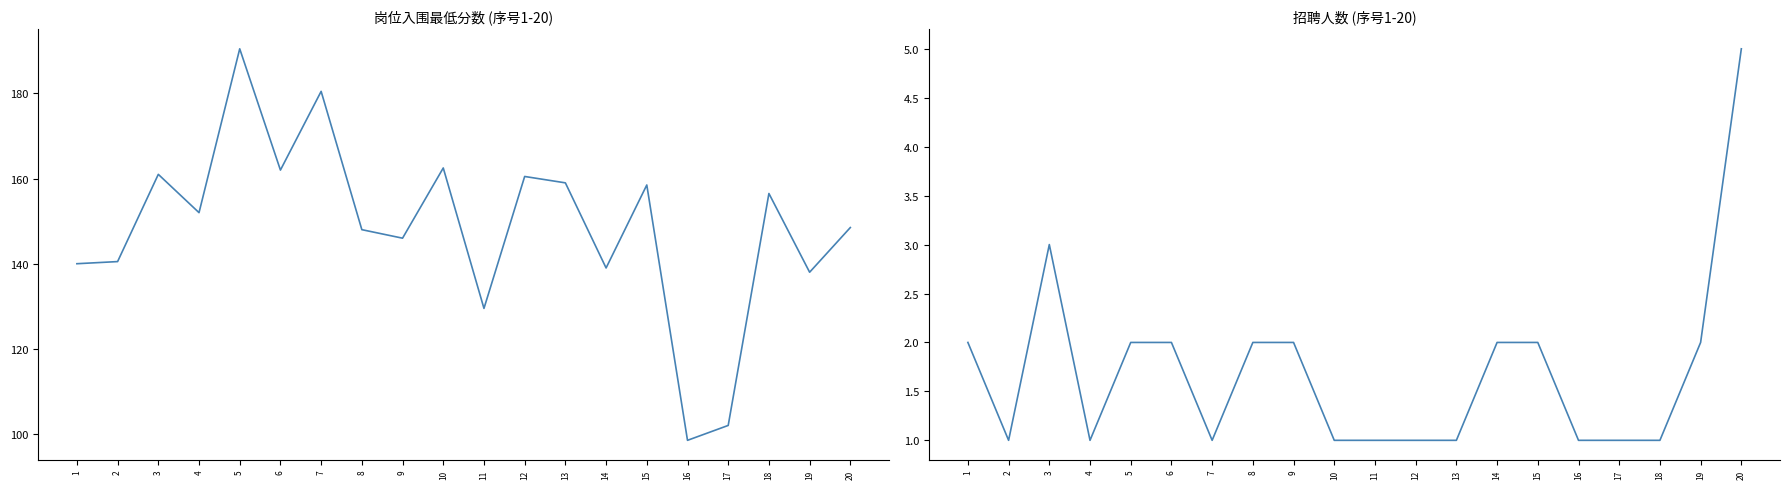

What are all the series names shown in the legend?

岗位入围最低分数, 招聘人数